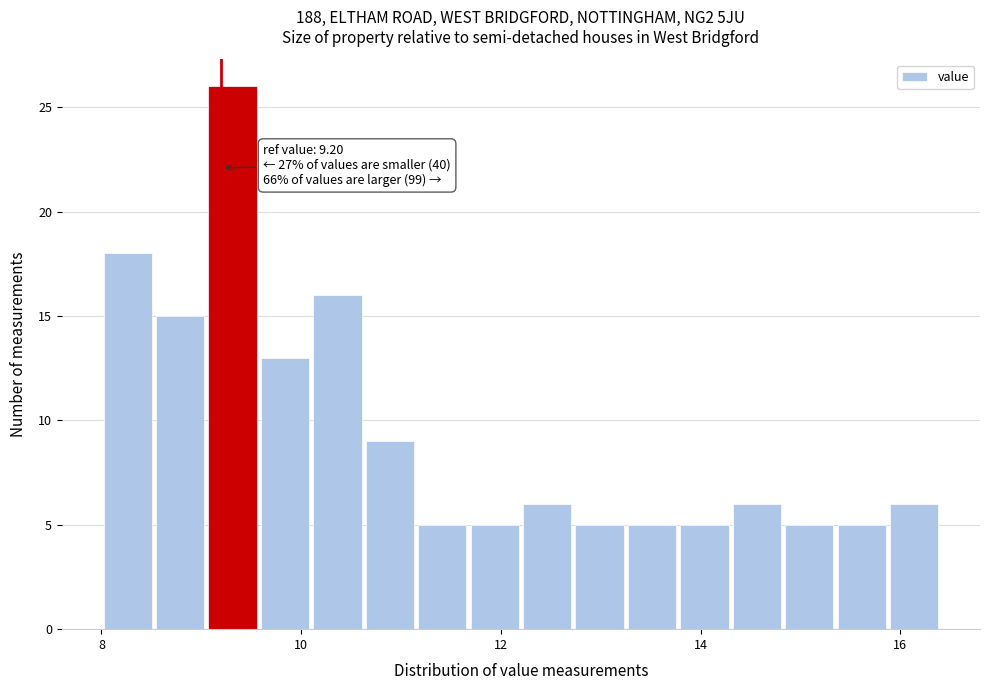

Around what value on the x-axis is the tallest bar? Give the approximate position of its centre, as read against the axis.

9.4